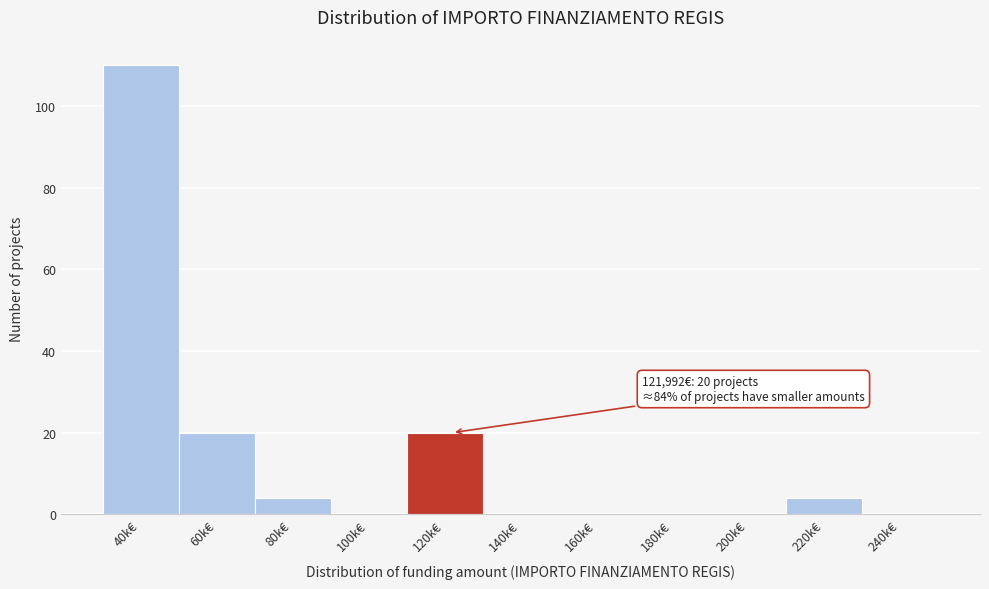

Reading left to right, extract all data points from this chart.

40k€=110	60k€=20	80k€=4	100k€=0	120k€=20	140k€=0	160k€=0	180k€=0	200k€=0	220k€=4	240k€=0